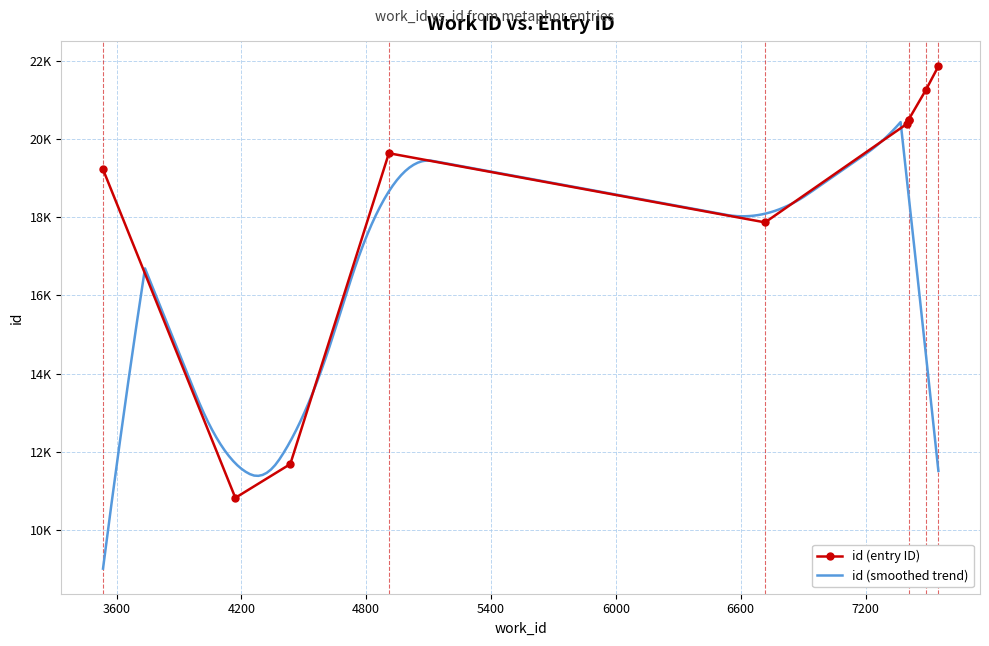

What is the difference between the maximum and minimum values in the id series?

11039